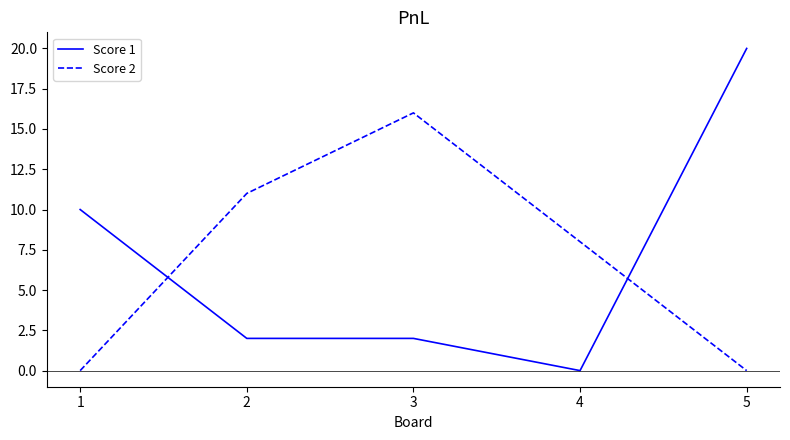

What is the difference between the highest and lowest values at 4?

8